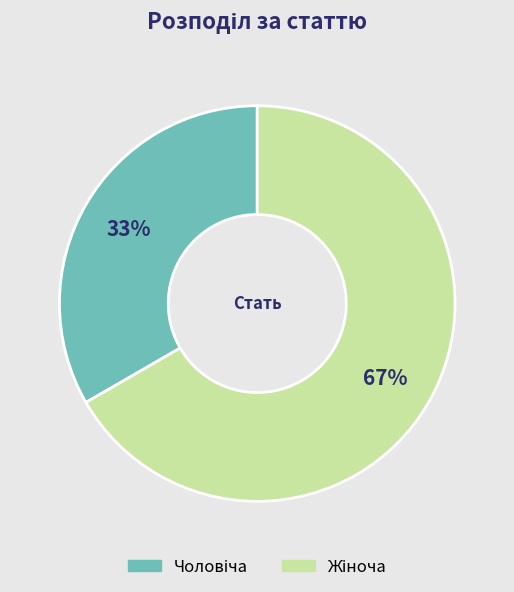

Is there any slice that represents more than half of the pie?

Yes